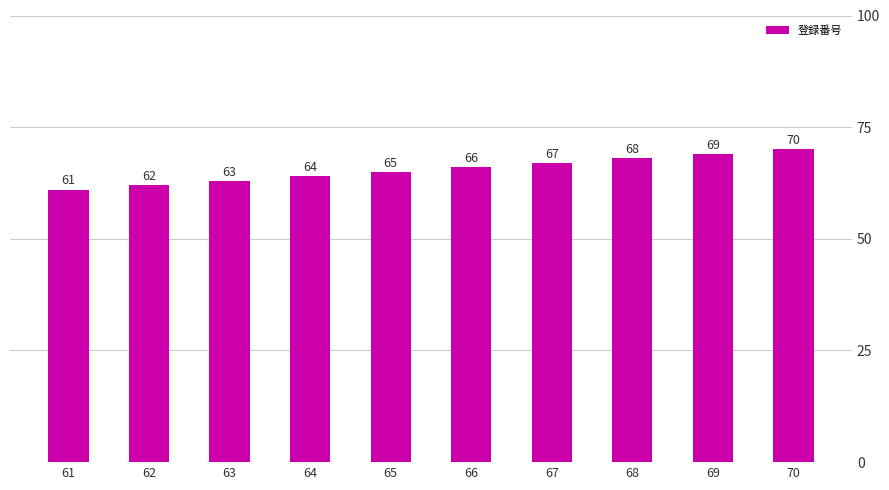

True or false: the data shows 68 at 68.

True